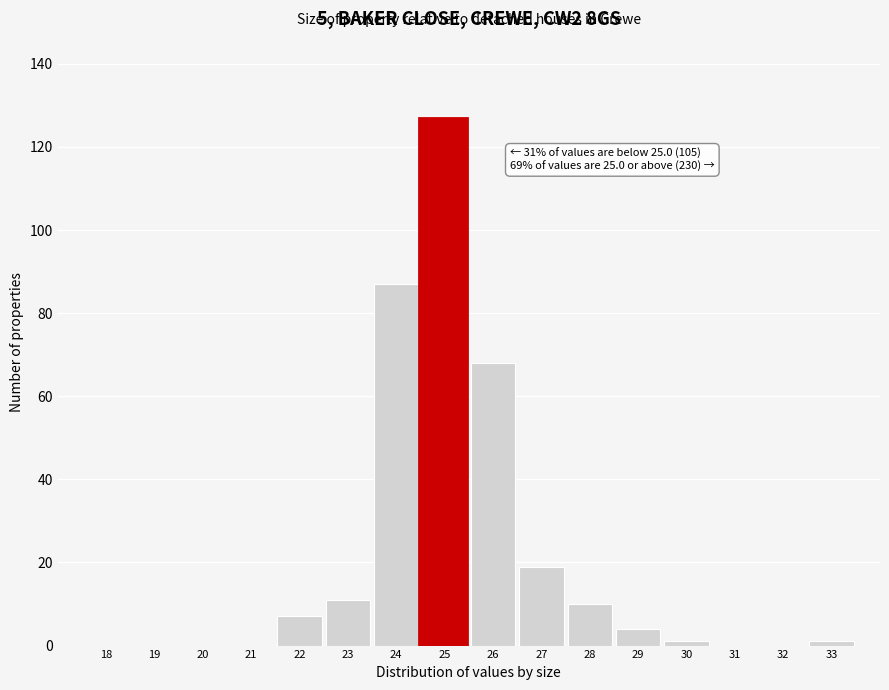

Reading left to right, extract all data points from this chart.

18=0	19=0	20=0	21=0	22=7	23=11	24=87	25=127	26=68	27=19	28=10	29=4	30=1	31=0	32=0	33=1